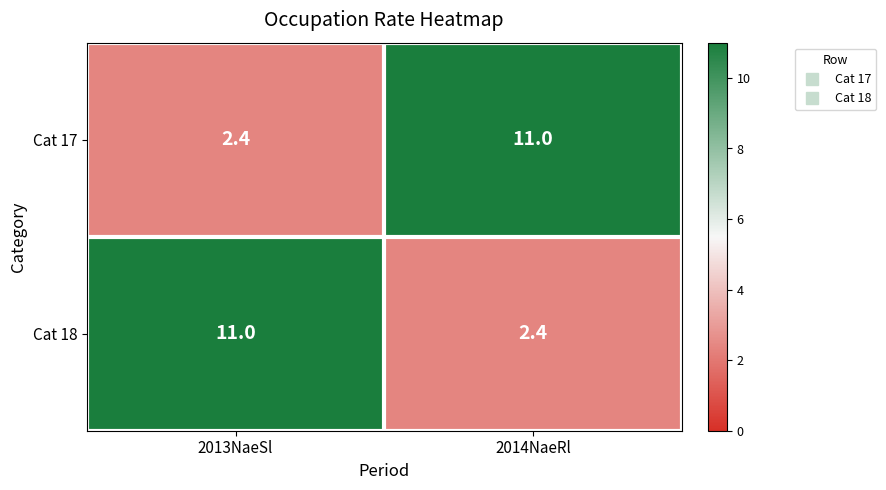

Is it true that Cat 18 equals 2.4 at 2014NaeRl?

True